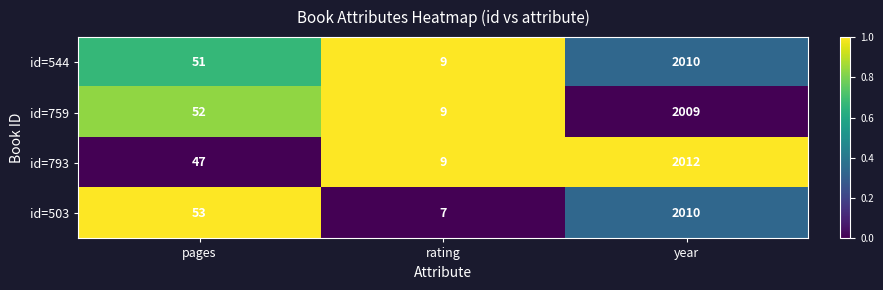

What is the difference between the second highest and minimum values in the id=759 series?

43